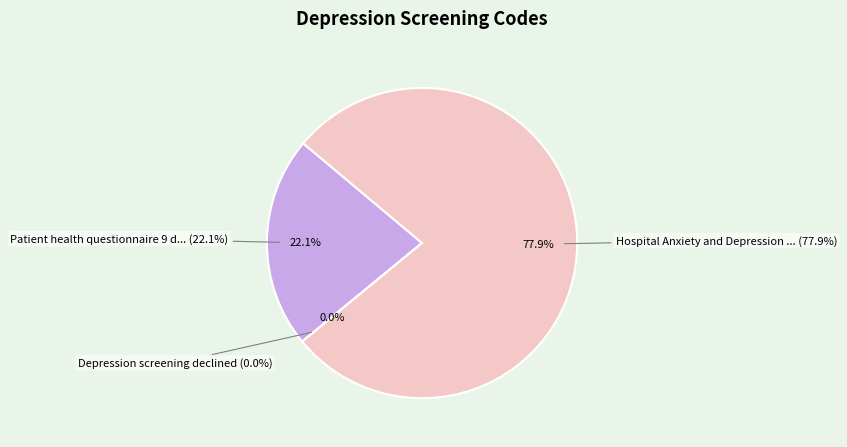

Approximately how many times larger is the value at Hospital Anxiety and Depression Scale declined compared to Patient health questionnaire 9 declined?

3.5